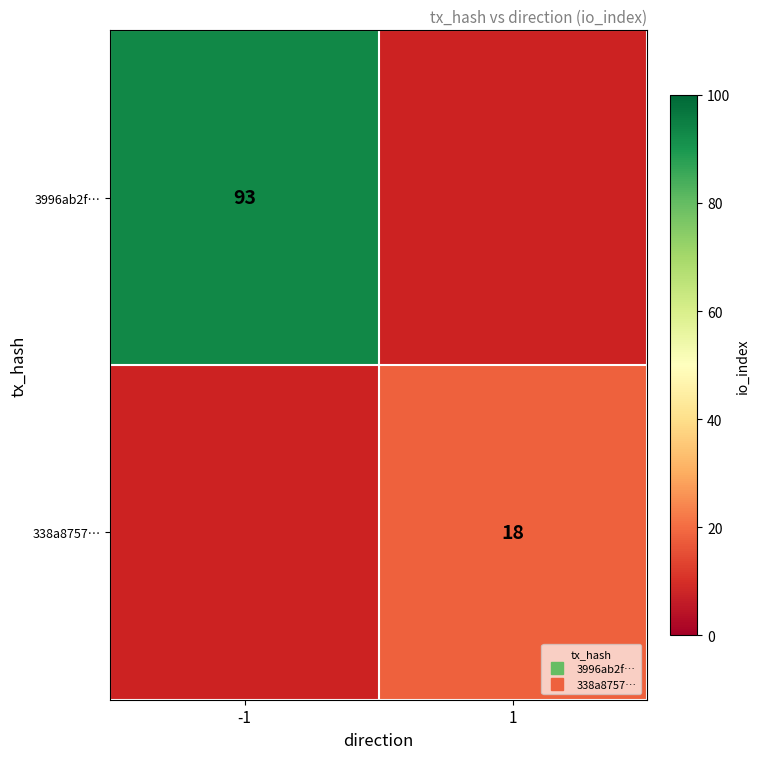

Is the value of 338a8757… at -1 greater than the value of 3996ab2f… at 1?

No